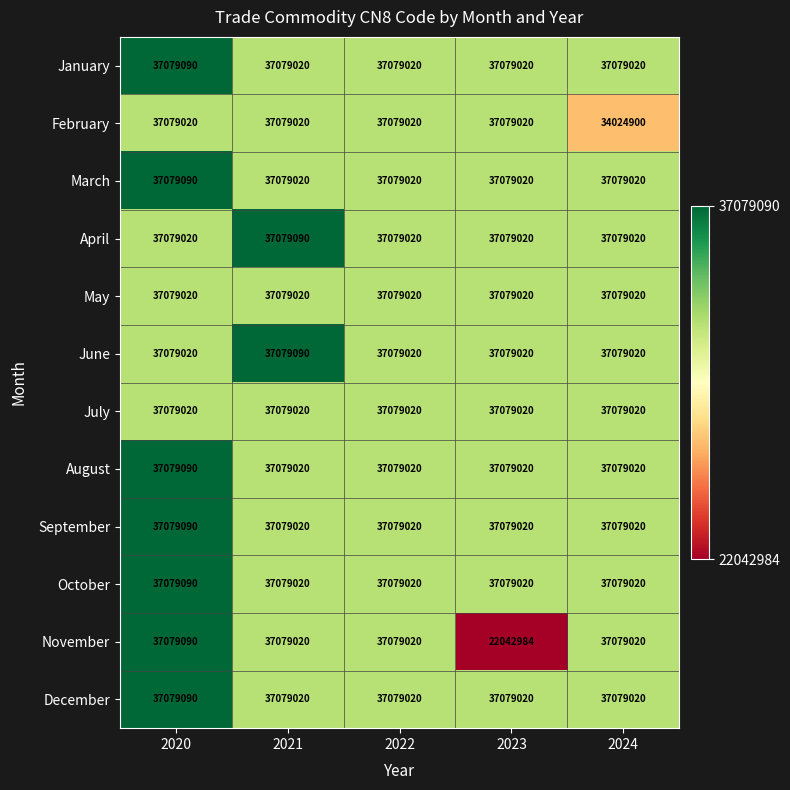

What is the sum of all May values?

185395100